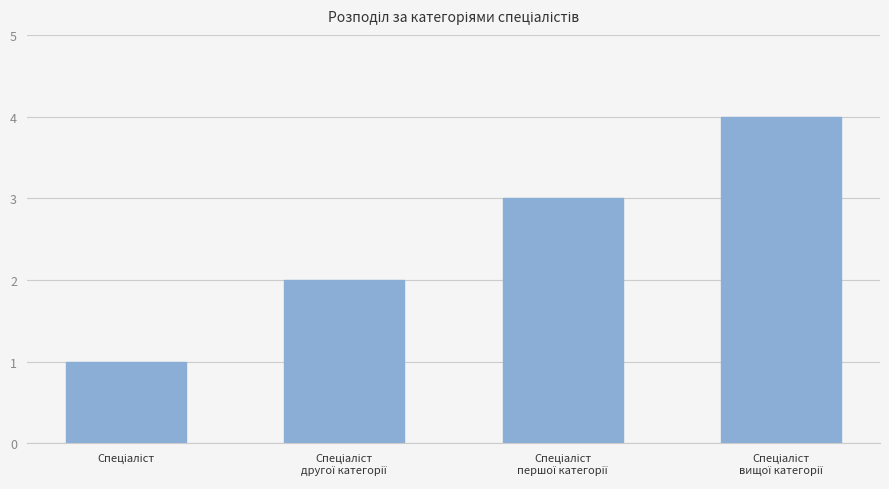

What is the sum of all values?

10